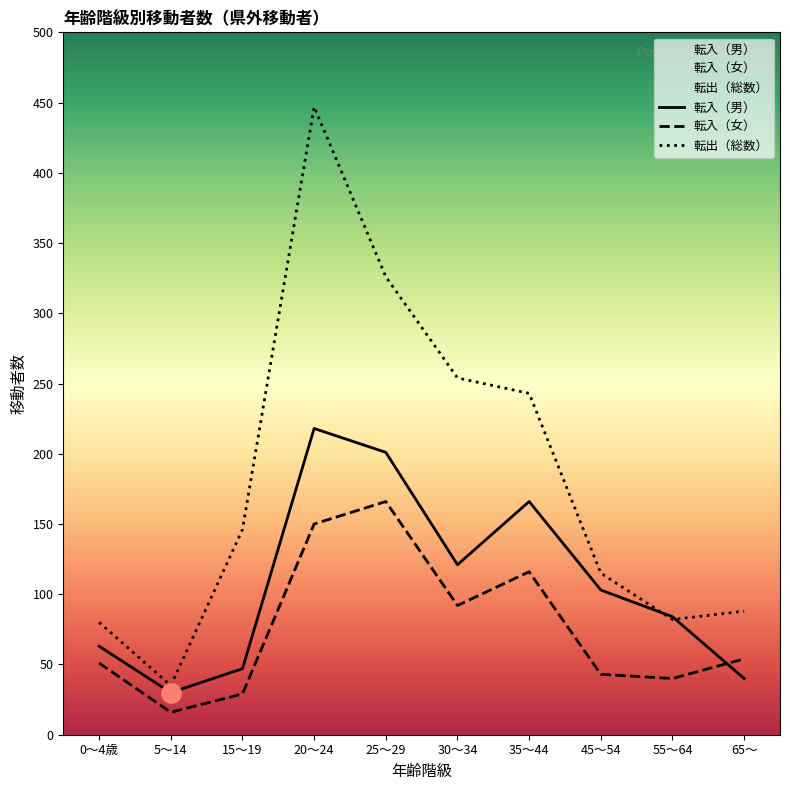

List the series in order of their overall mean, lowest first.

転入（女）, 転入（男）, 転出（総数）